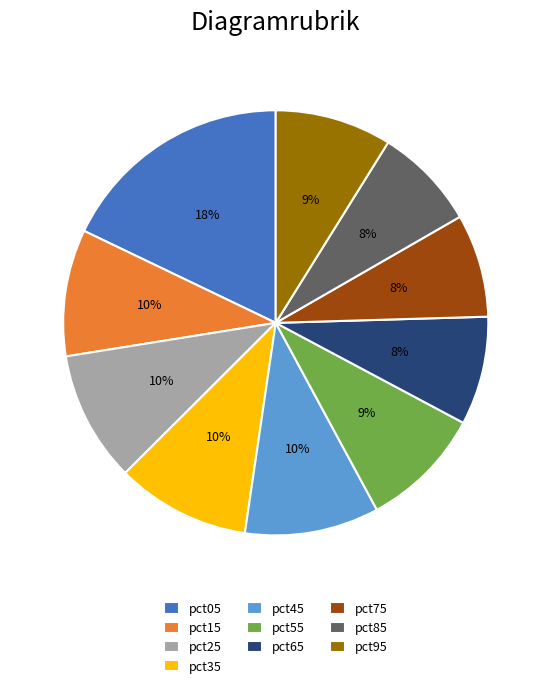

To the nearest percent, what is the combined percentage of pct65 and pct15?

18%